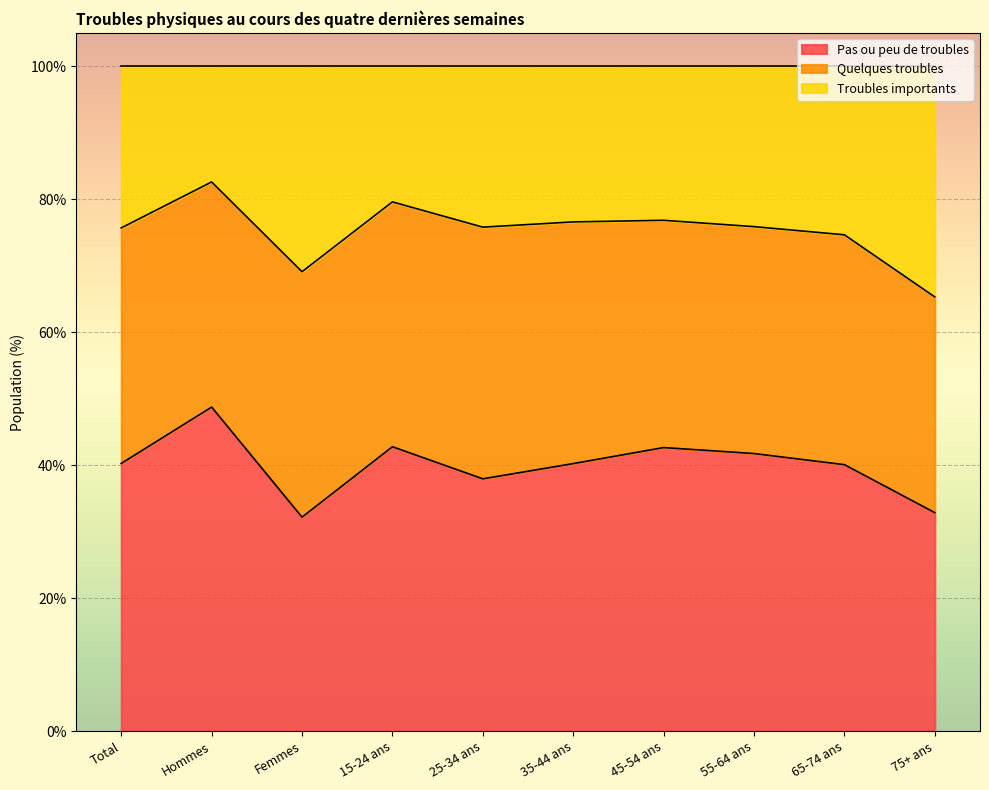

Which category has the highest value in the Pas ou peu de troubles series?

Hommes